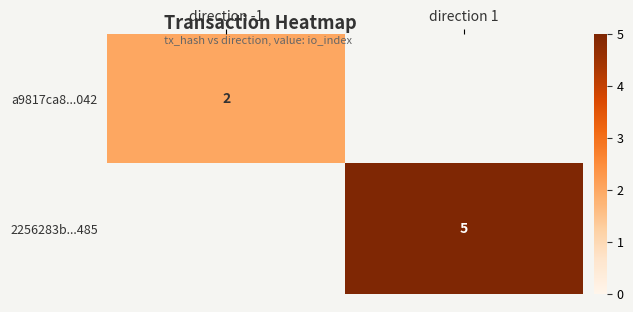

The value of 2256283b...485 at direction 1 is 7. True or false?

False